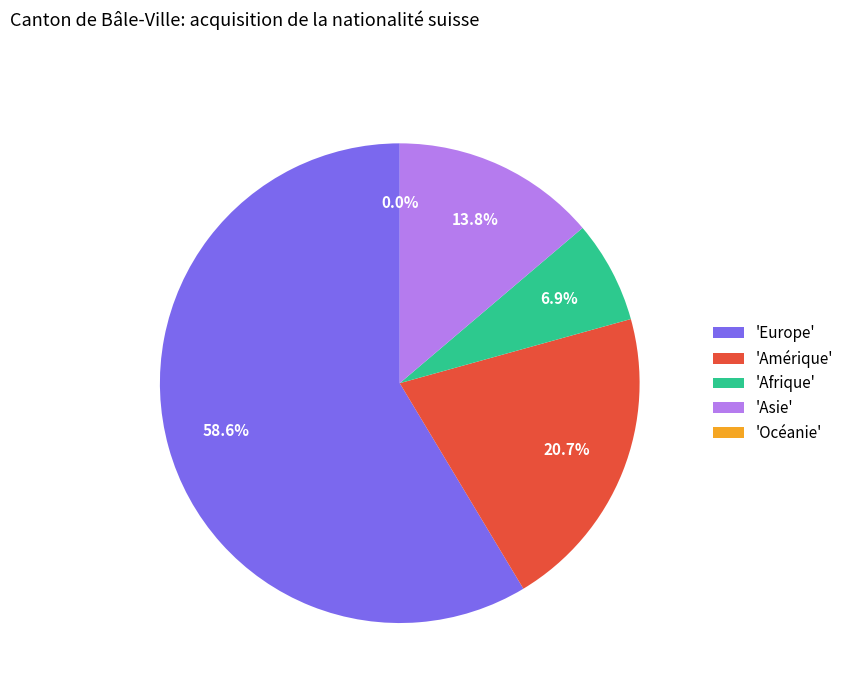

What percentage do Amérique and Afrique together represent?

27.6%